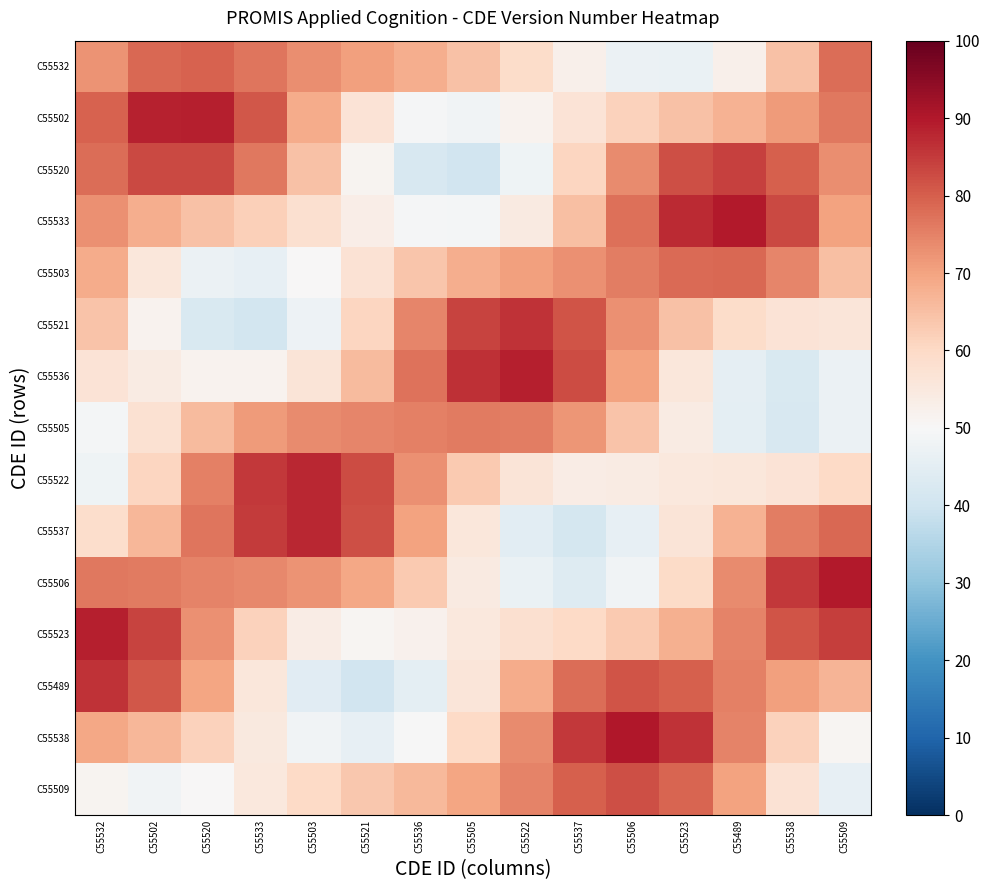

At how many categories does at least one series exceed 64?

15